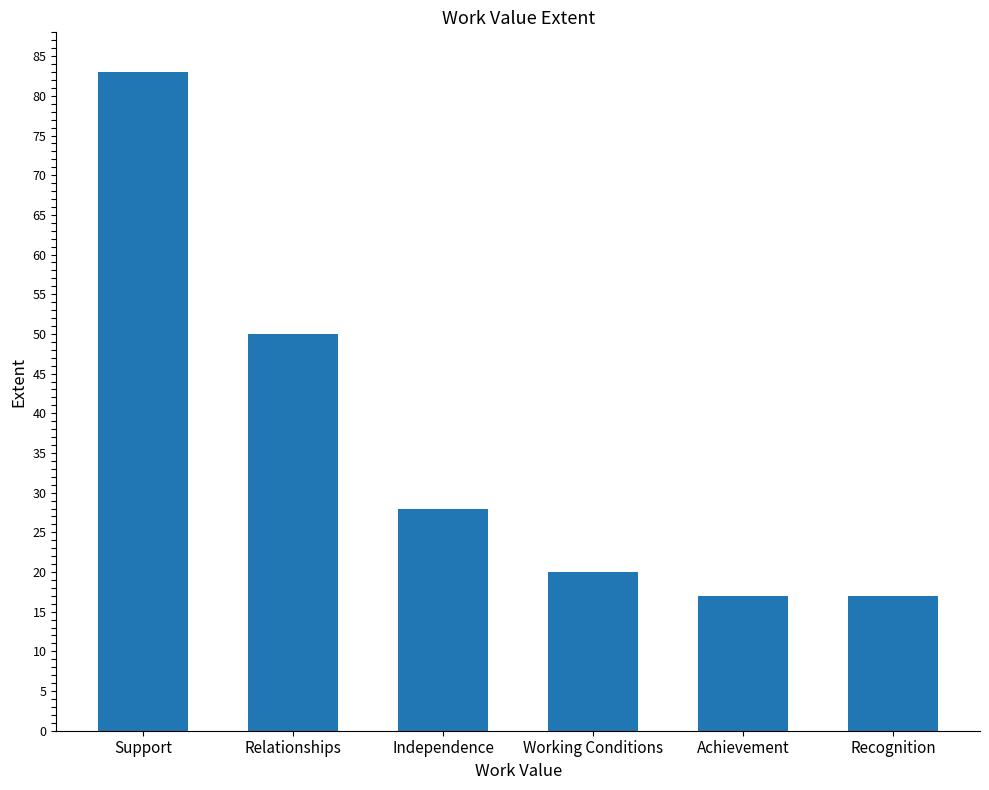

What is the change in value from Support to Independence?

-55